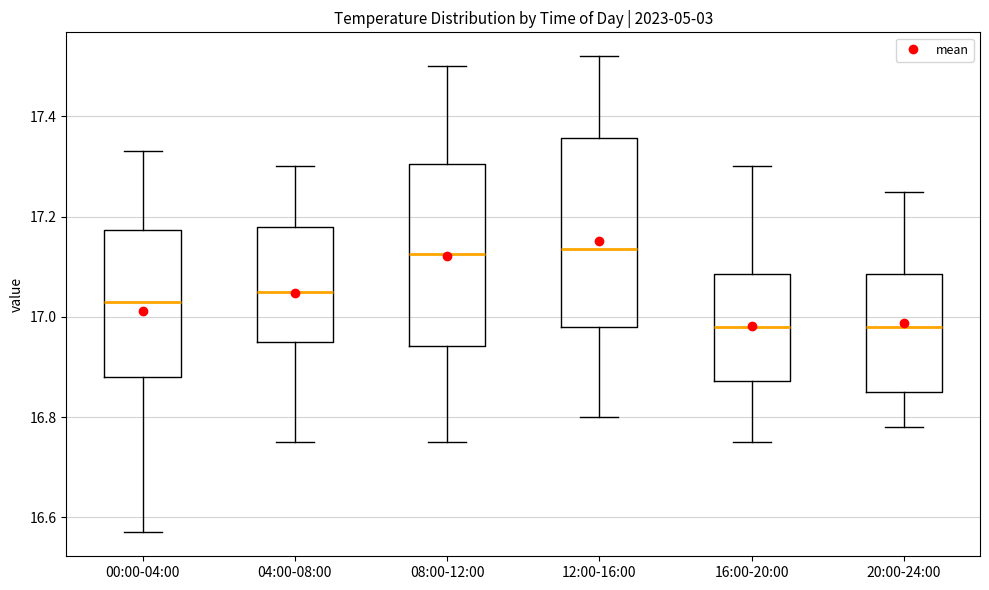

Reading left to right, read every box against the y-axis: the position of its median line, the range the box covers, and the ends of its whiskers. The values are not printed on the chart, so give them approximately, as read against the axis.

00:00-04:00: median 17.04, box 16.88 to 17.18, whiskers 16.58 to 17.34
04:00-08:00: median 17.06, box 16.96 to 17.18, whiskers 16.76 to 17.30
08:00-12:00: median 17.12, box 16.94 to 17.30, whiskers 16.76 to 17.50
12:00-16:00: median 17.14, box 16.98 to 17.36, whiskers 16.80 to 17.52
16:00-20:00: median 16.98, box 16.88 to 17.08, whiskers 16.76 to 17.30
20:00-24:00: median 16.98, box 16.86 to 17.08, whiskers 16.78 to 17.26